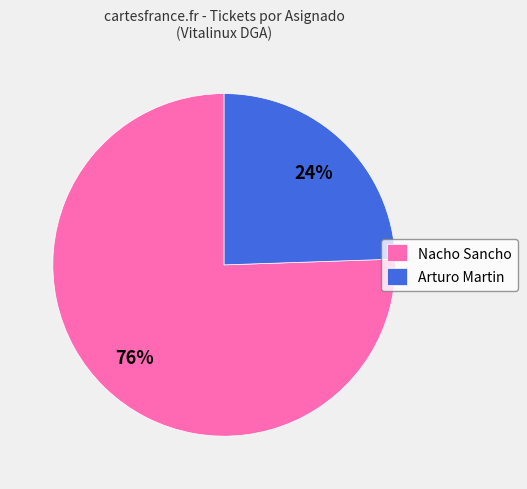

Which has a higher value, Nacho Sancho or Arturo Martin?

Nacho Sancho